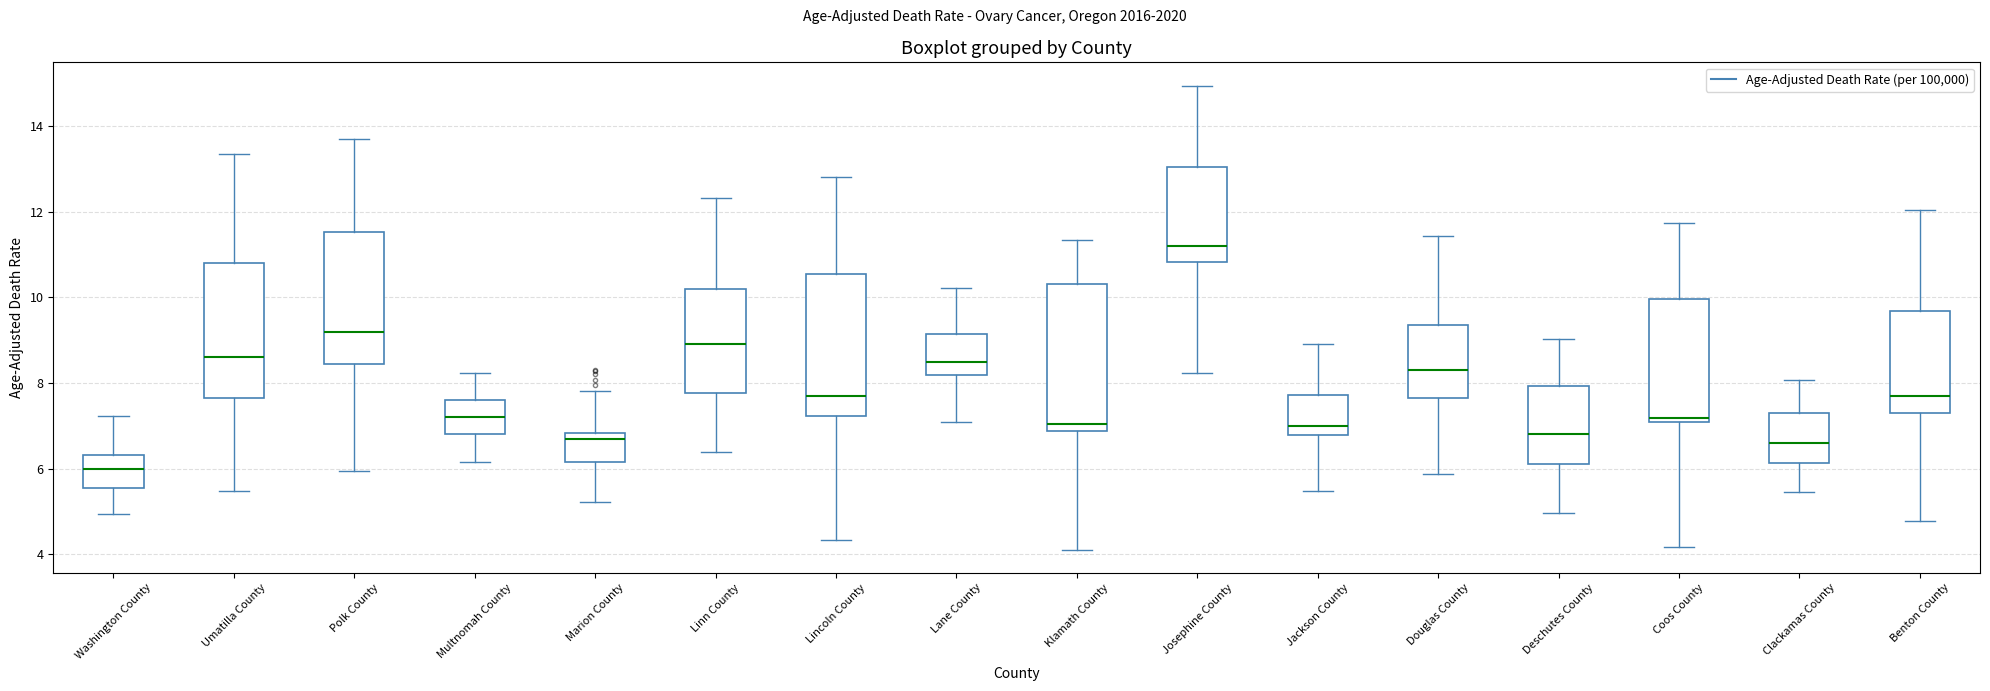

Where does the upper whisker of the box for Douglas County end on the y-axis? The values are not printed on the chart, so give them approximately, as read against the axis.

11.4